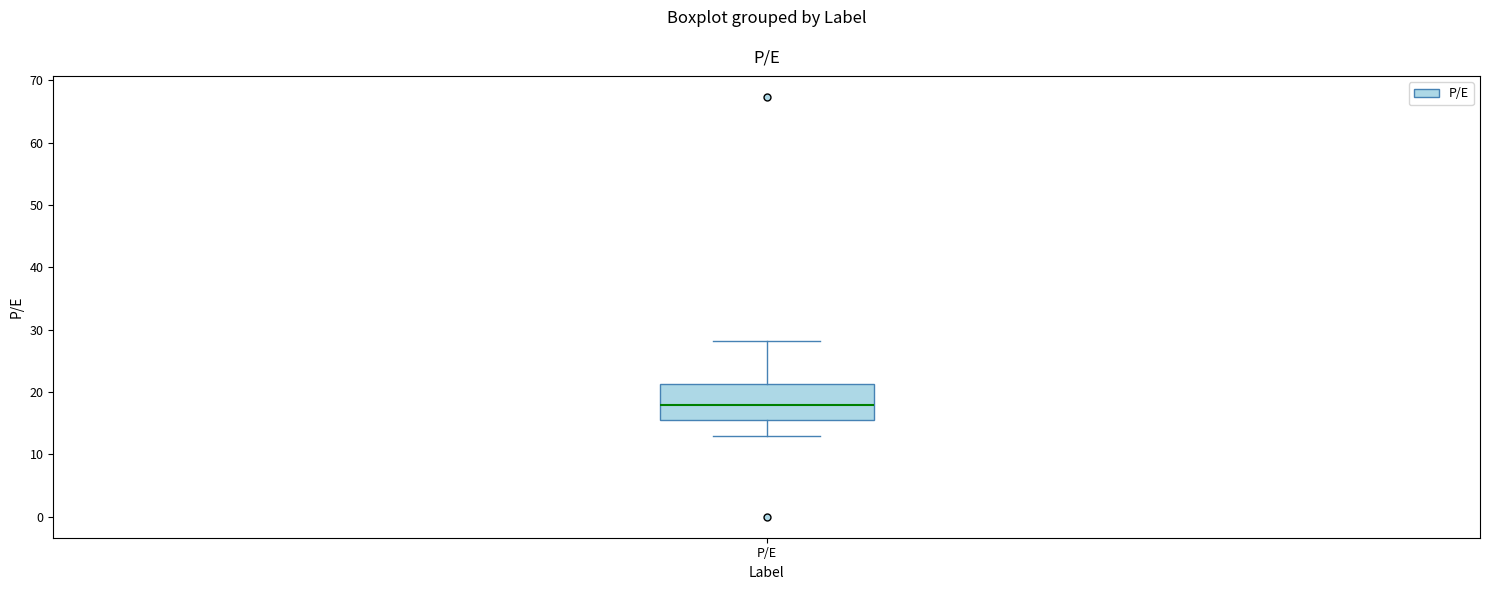

Transcribe this box plot: give where the median line is, the range the box spans, and where the two whiskers end, as read against the y-axis. The values are not printed on the chart, so give them approximately, as read against the axis.

median 18, box 16 to 21, whiskers 13 to 28